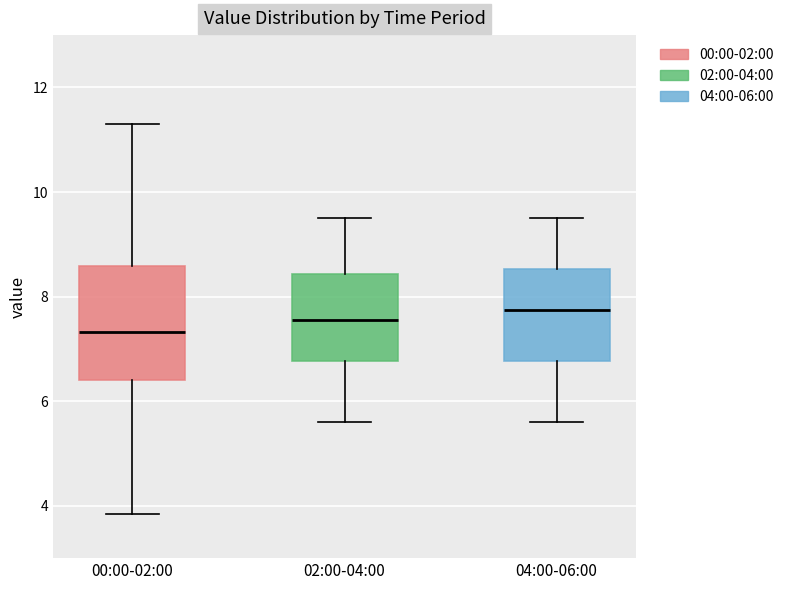

Comparing the boxes themselves (not the whiskers), which one is the tallest?

00:00-02:00